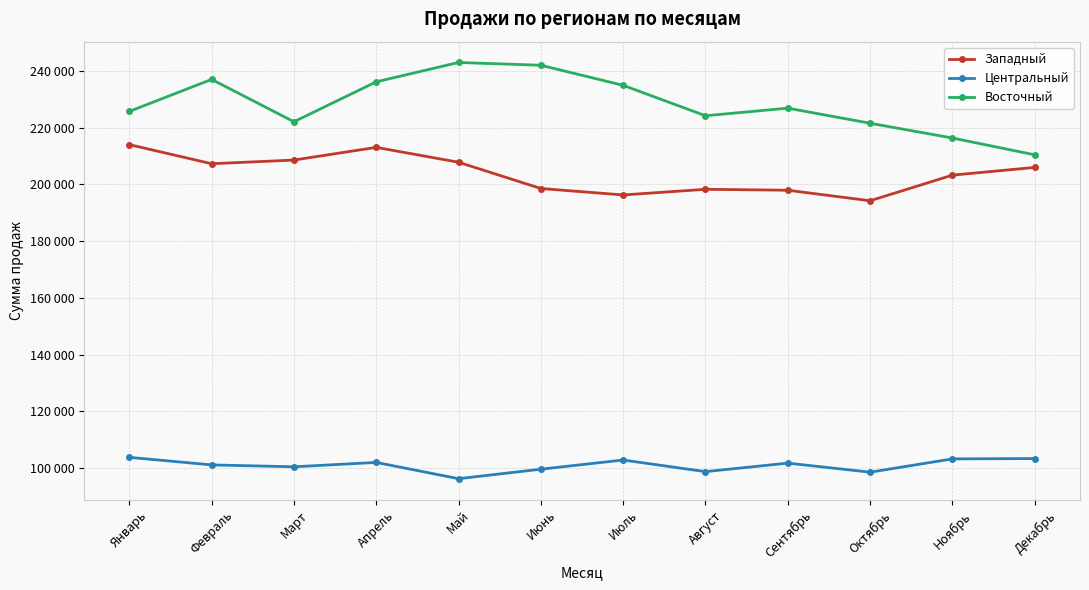

Where is Западный nearest to the value 204139?

Ноябрь